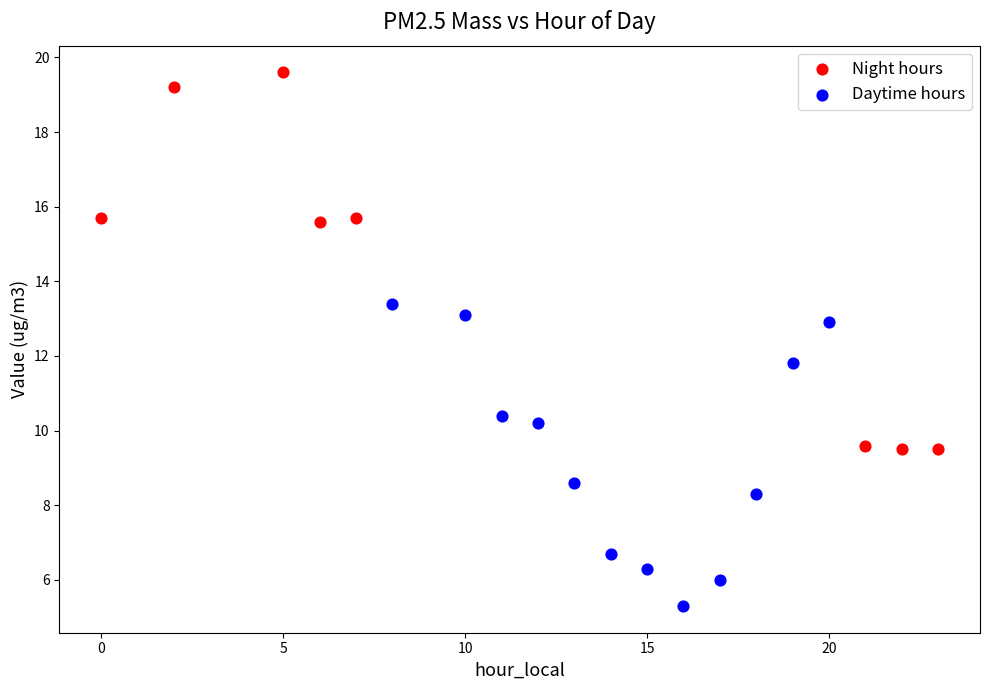

Which series reaches the minimum Y coordinate?

Daytime hours